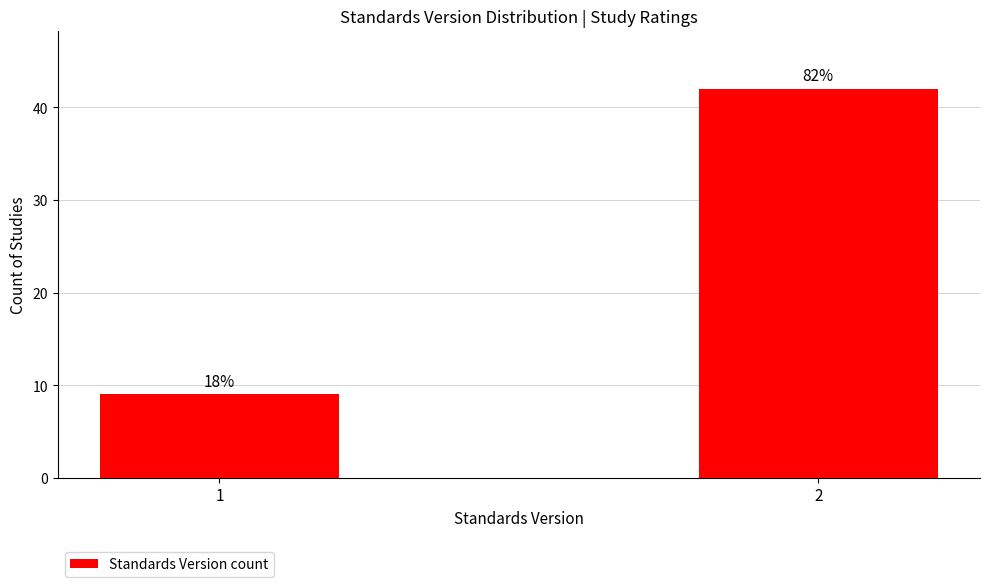

Does the chart contain any negative values?

No